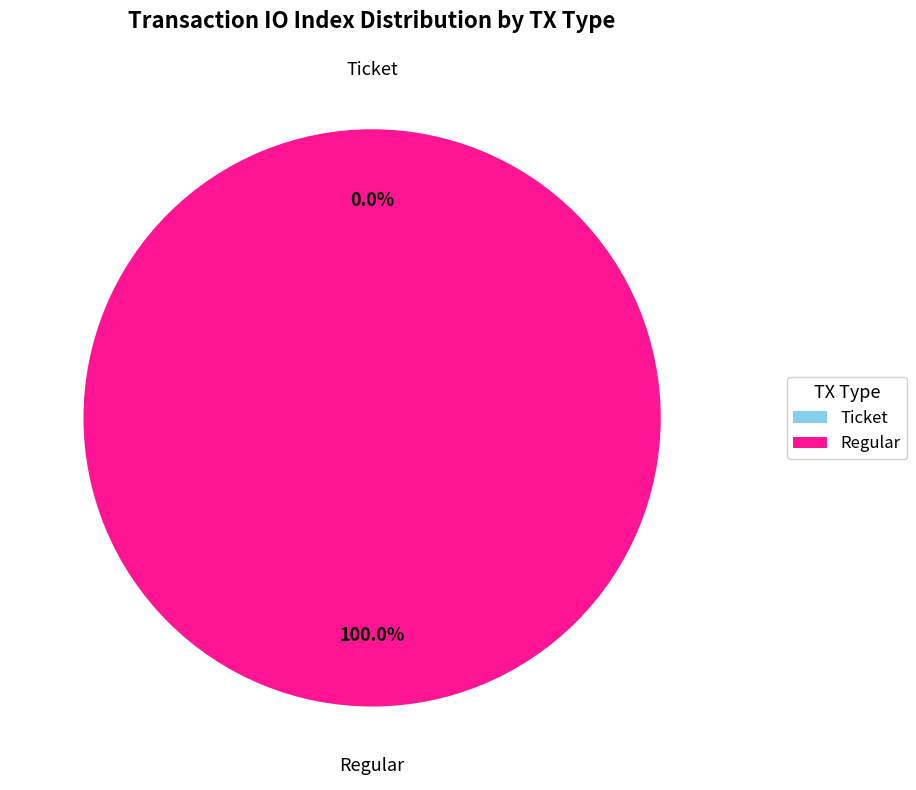

True or false: Ticket accounts for 0% of the total.

True